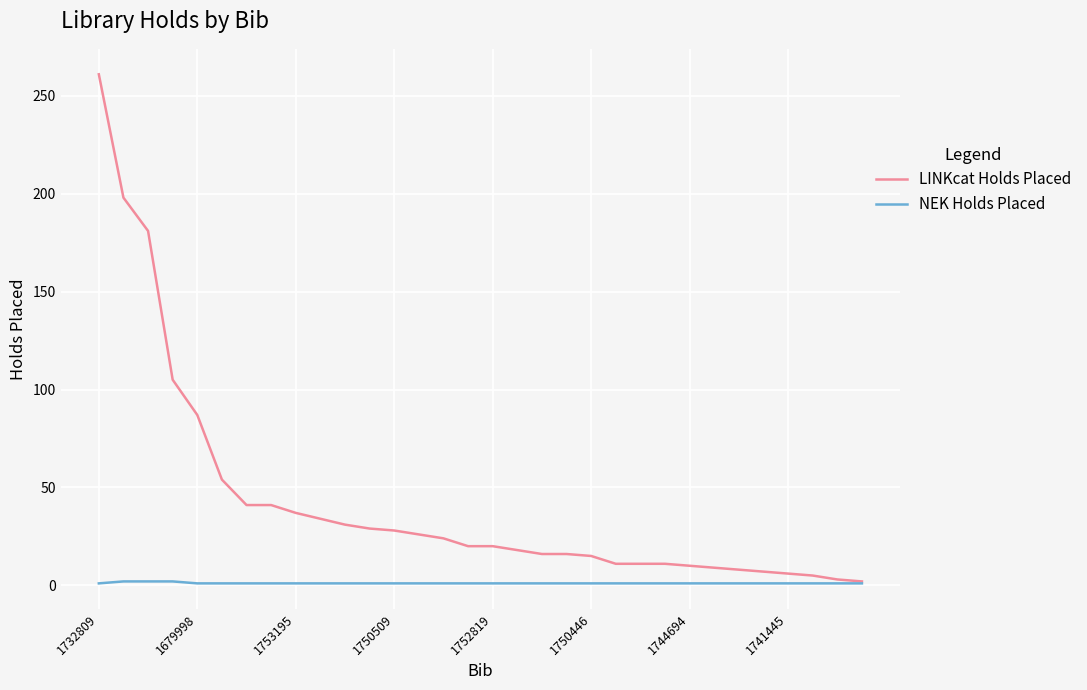

Which series has the largest range (max minus min)?

LINKcat Holds Placed